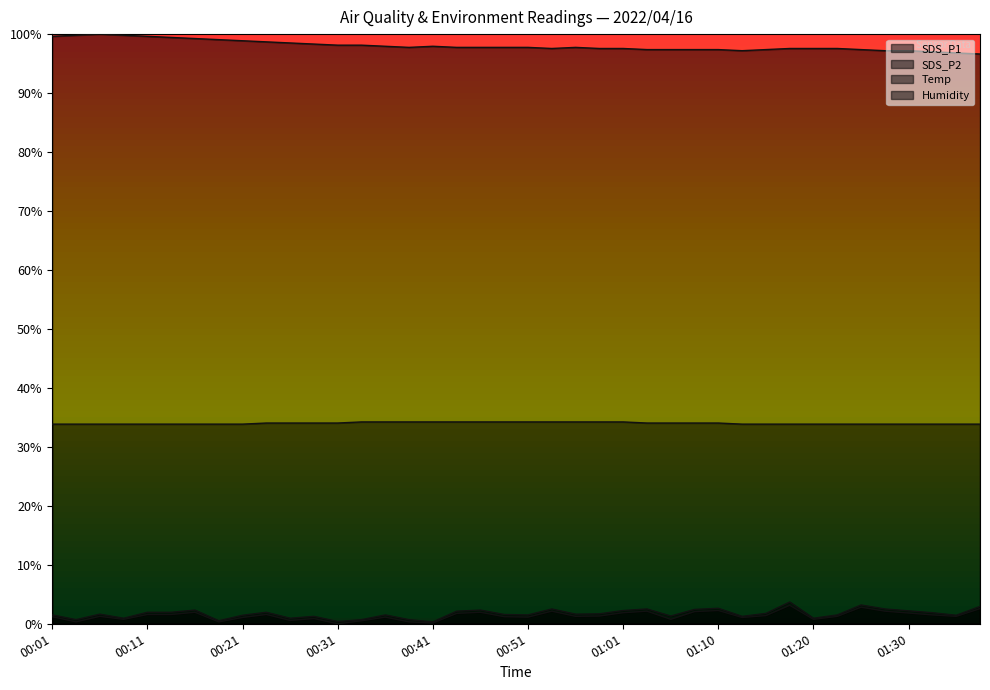

Rank the series at 01:13 from lowest to highest value.

SDS_P2, SDS_P1, Temp, Humidity